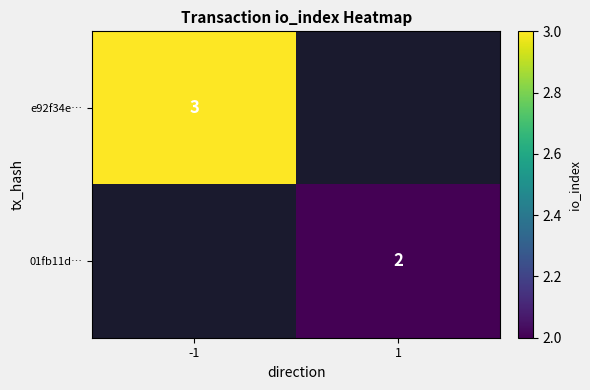

At which label does e92f34e… reach its minimum?

-1